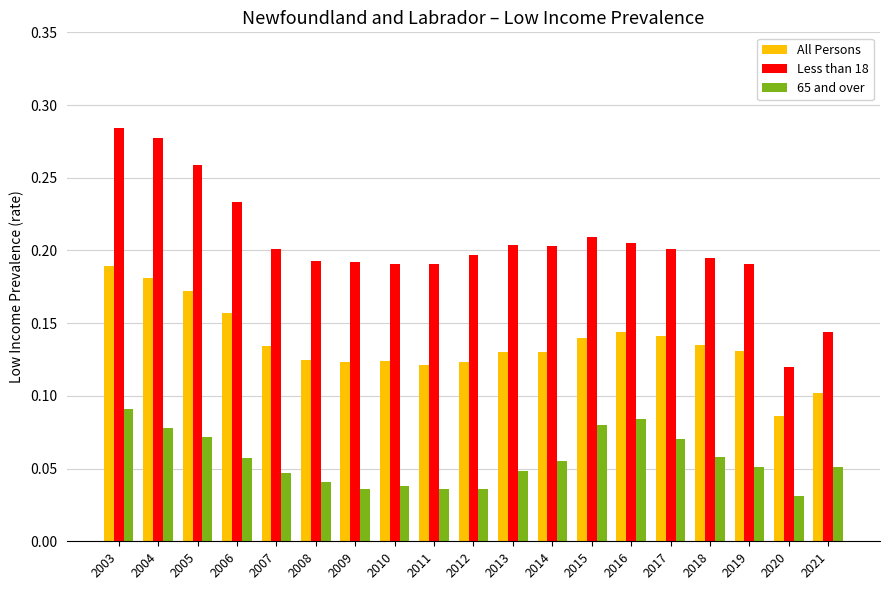

Rank the series at 2018 from highest to lowest value.

Less than 18, All Persons, 65 and over